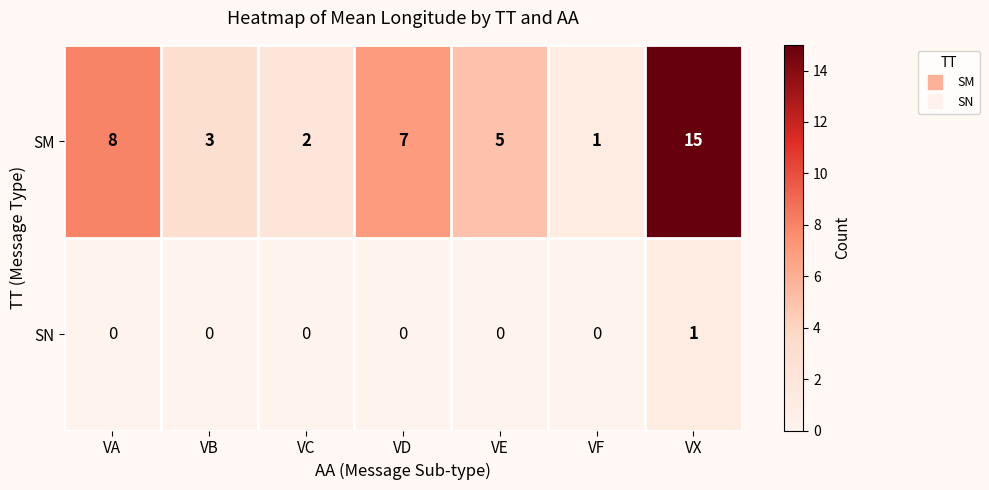

What is the total value across all series at VD?

7